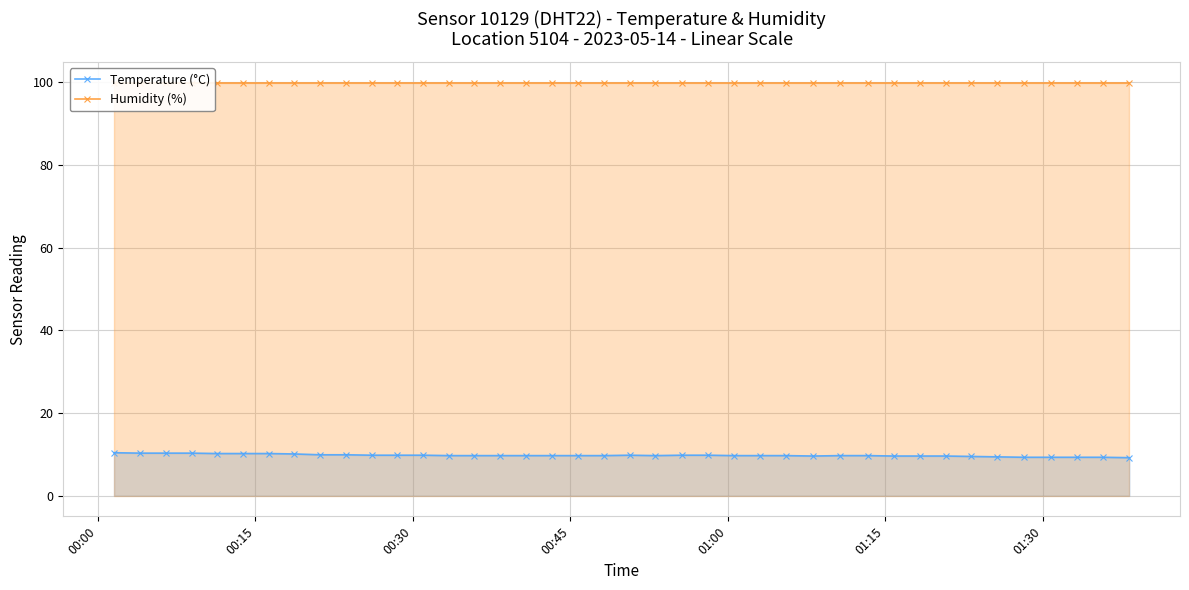

What is the minimum value for Temperature (°C)?

9.2